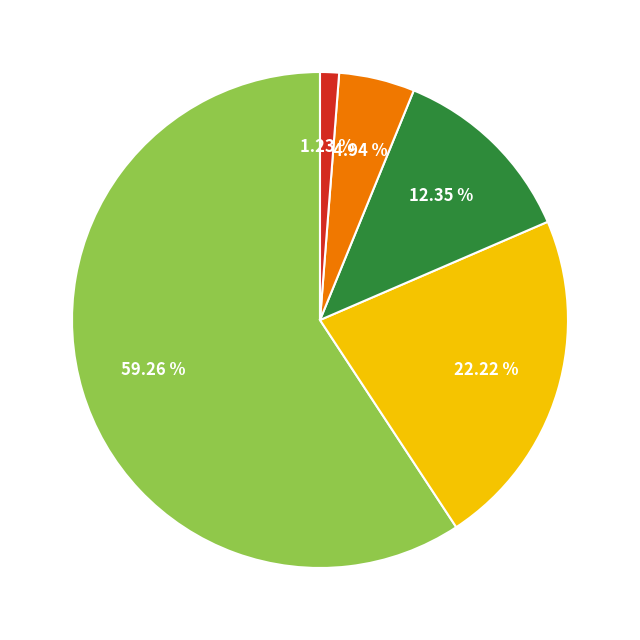

Does any single category account for the majority?

Yes